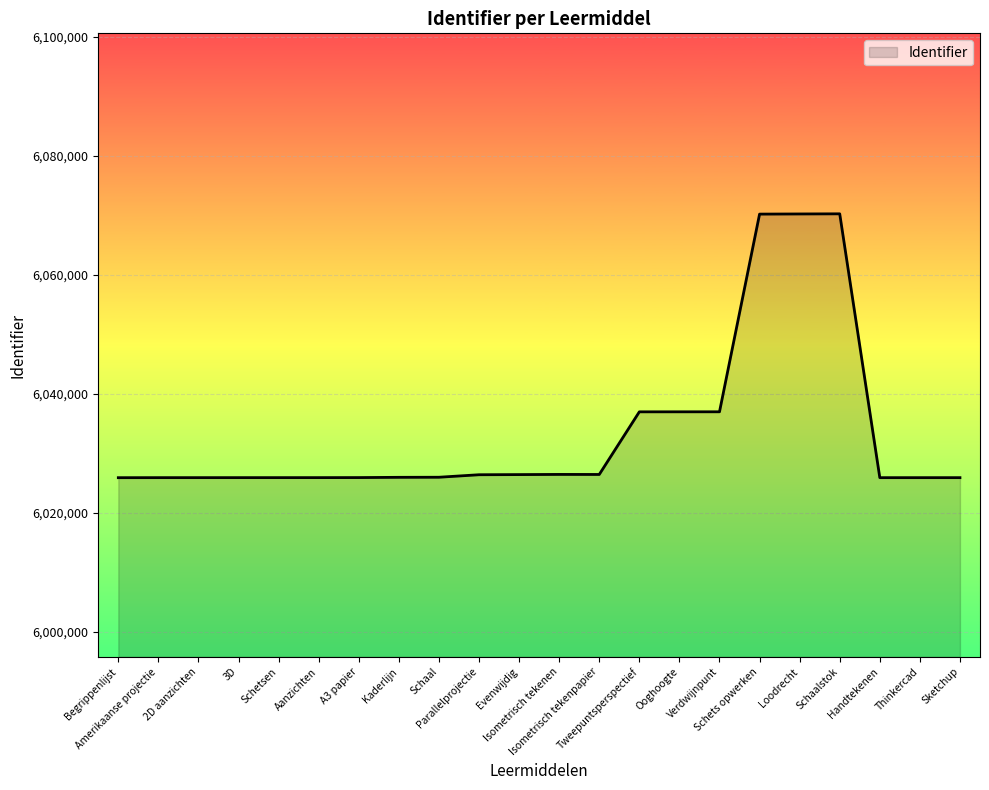

What is the minimum value shown in the chart?

6025917